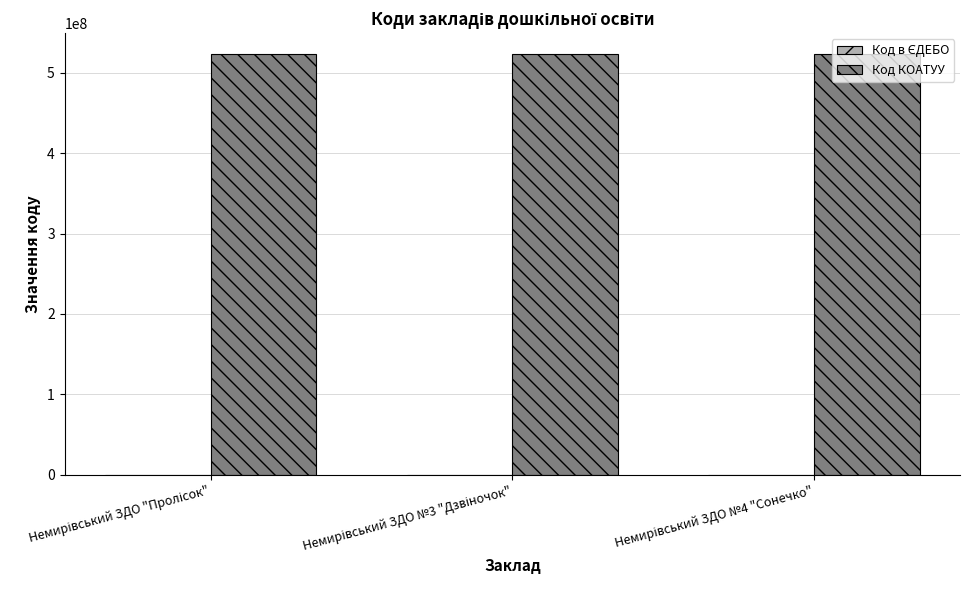

Which series has the largest total across all categories?

Код КОАТУУ